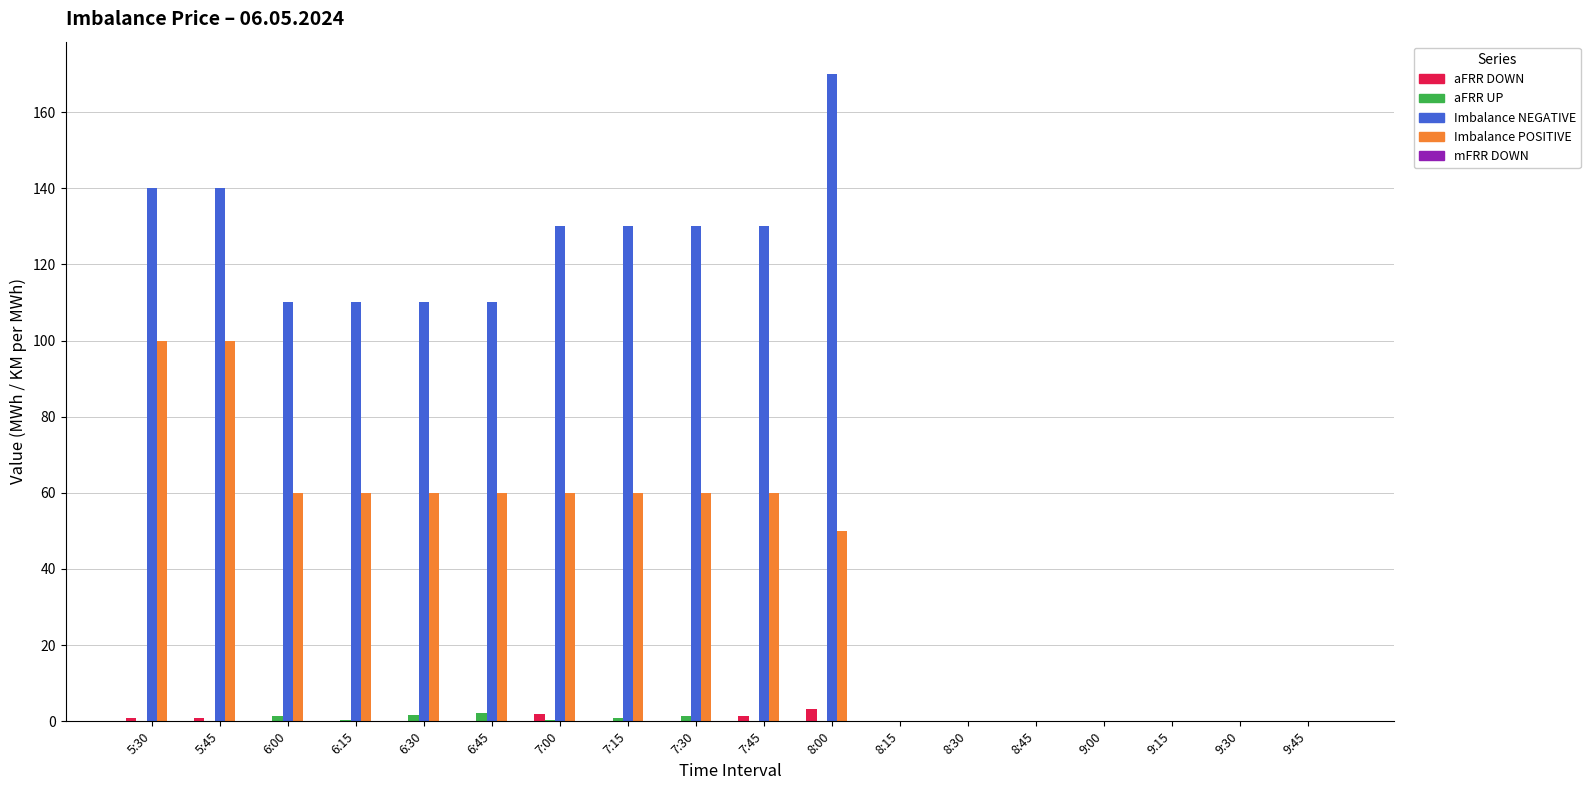

Which series has the largest range (max minus min)?

Imbalance NEGATIVE